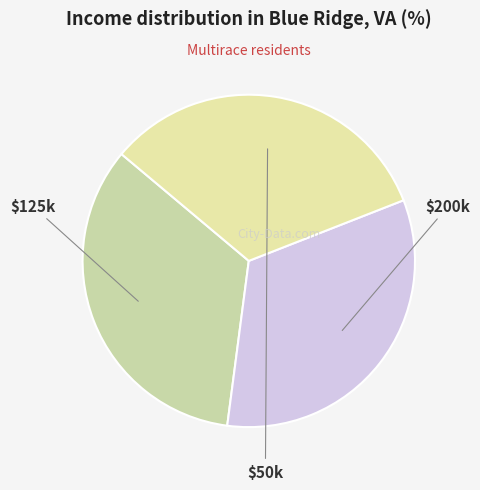

To the nearest percent, what is the difference between the largest and smallest slice percentages?

1%